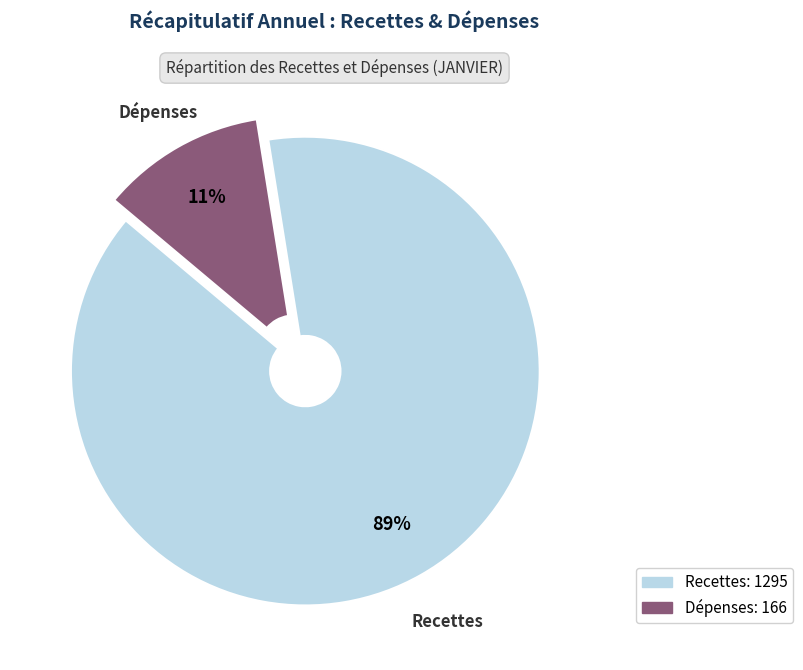

True or false: Dépenses accounts for 11% of the total.

True